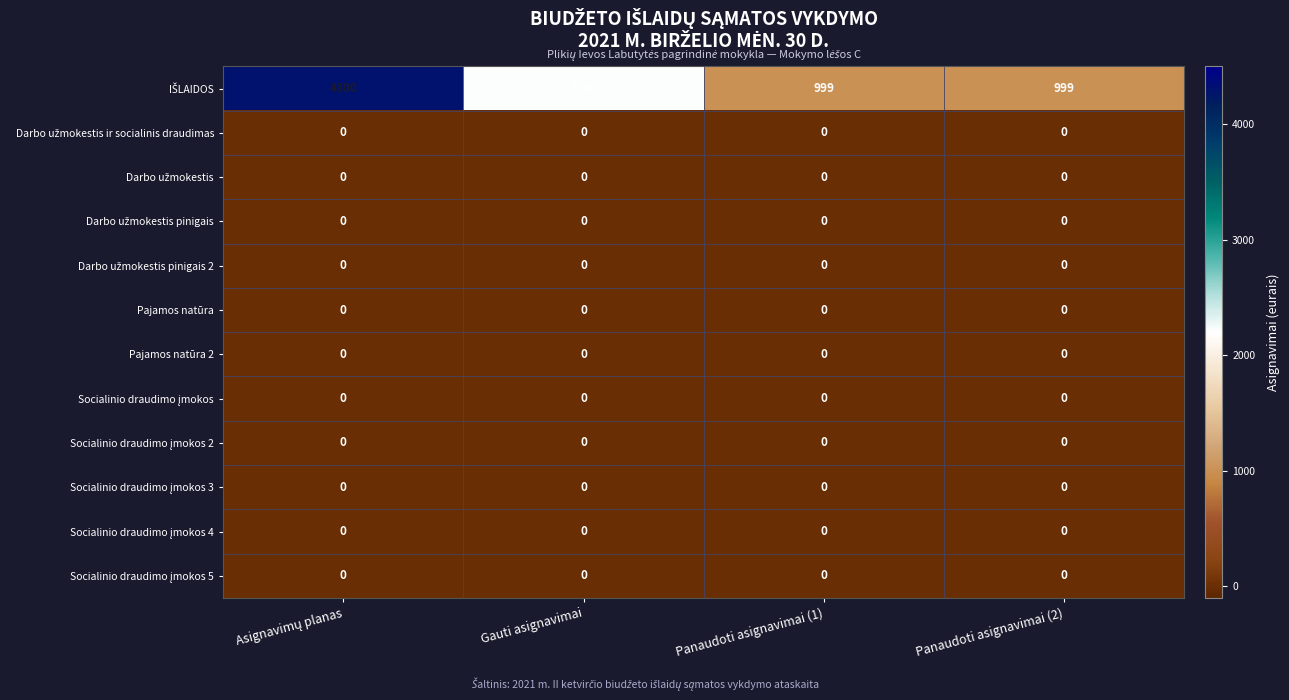

The Pajamos natūra series shows 0 at Panaudoti asignavimai (1). True or false?

True